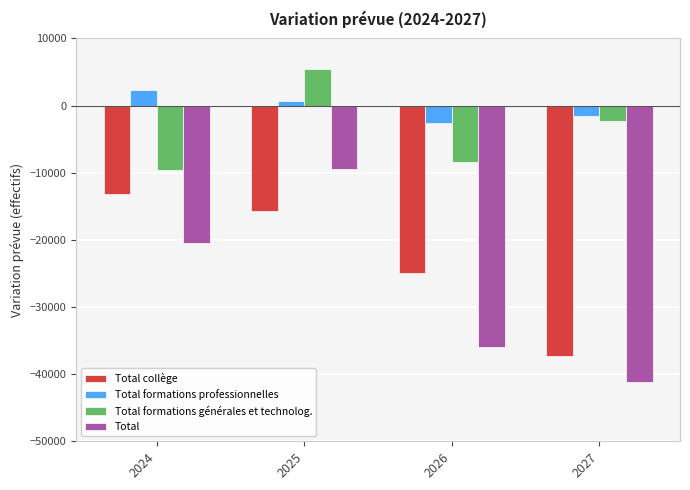

Is the value of Total formations professionnelles at 2024 greater than the value of Total formations générales et technolog. at 2027?

Yes